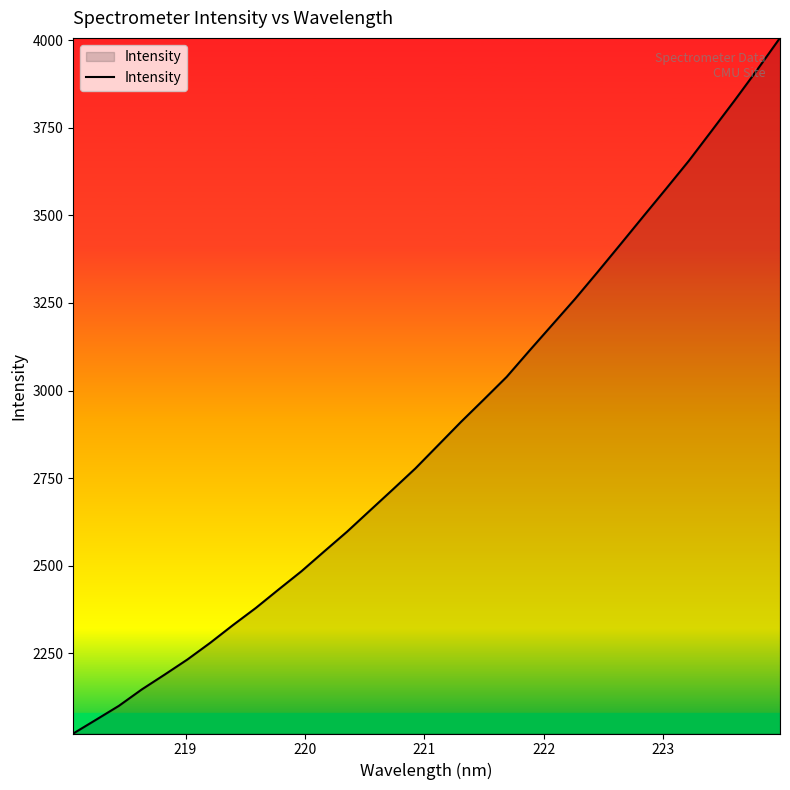

What is the maximum value shown in the chart?

4006.4